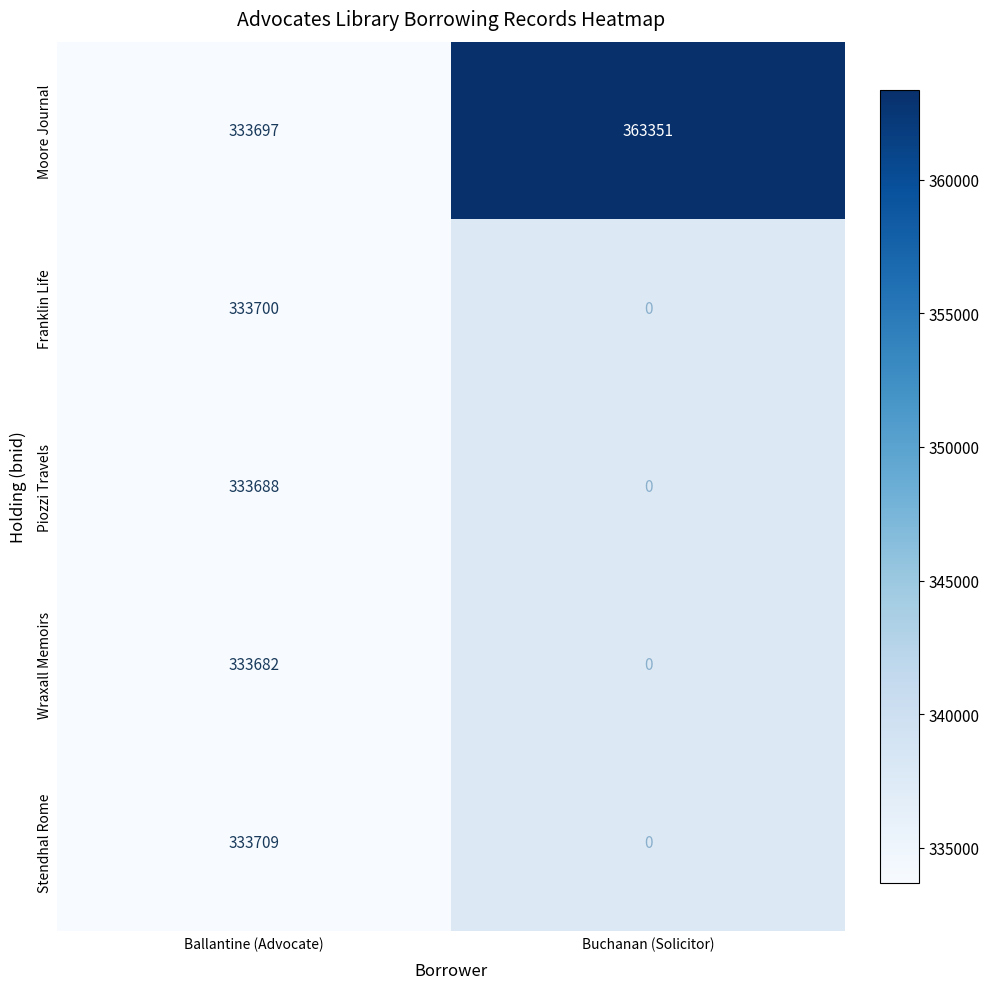

Which category has the highest value in the Moore Journal series?

Buchanan (Solicitor)